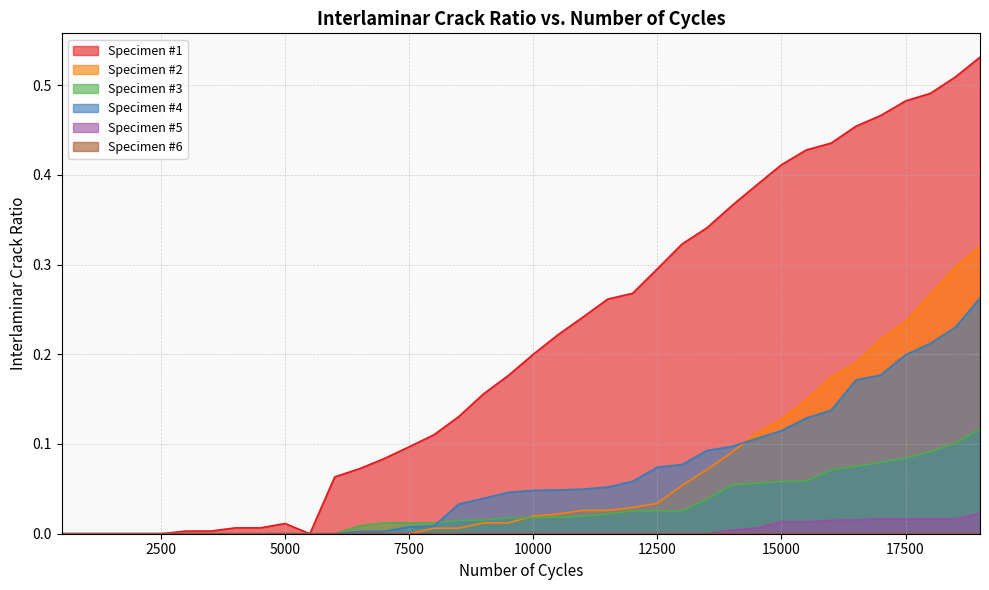

Which series changed the most between 12500 and 14000?

Specimen #1